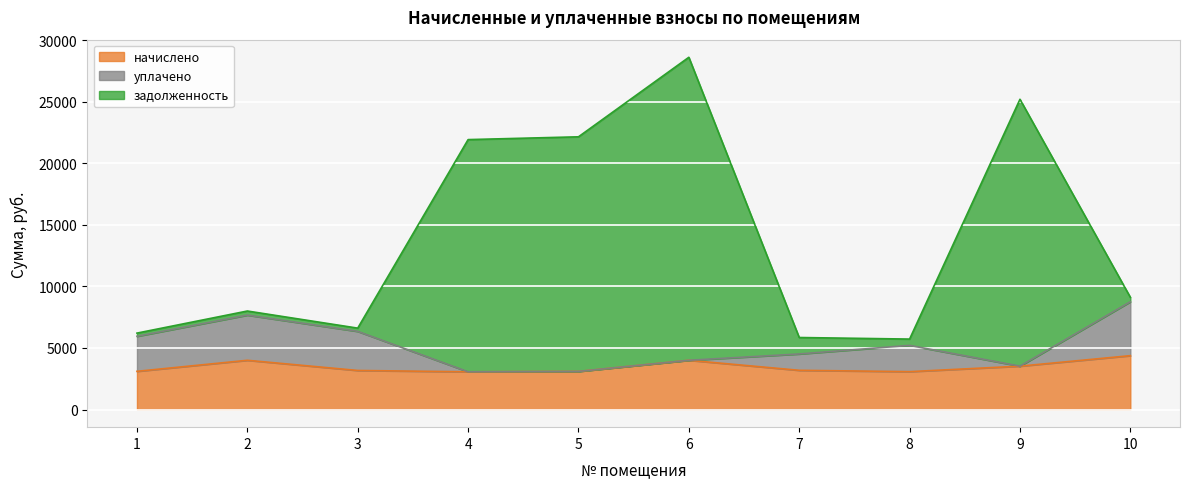

Which series has the largest total across all categories?

задолженность